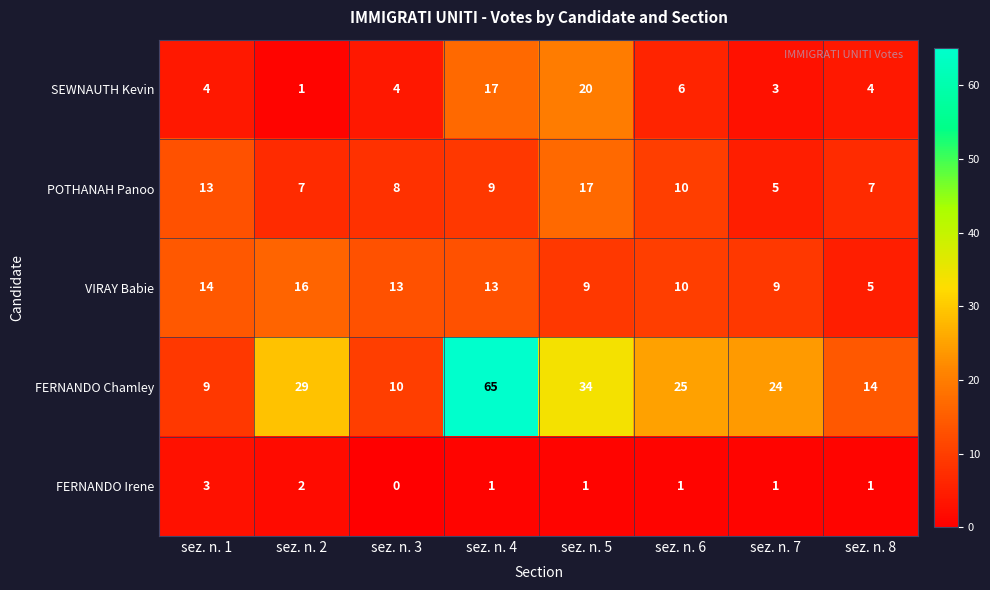

At how many categories does at least one series exceed 4?

8